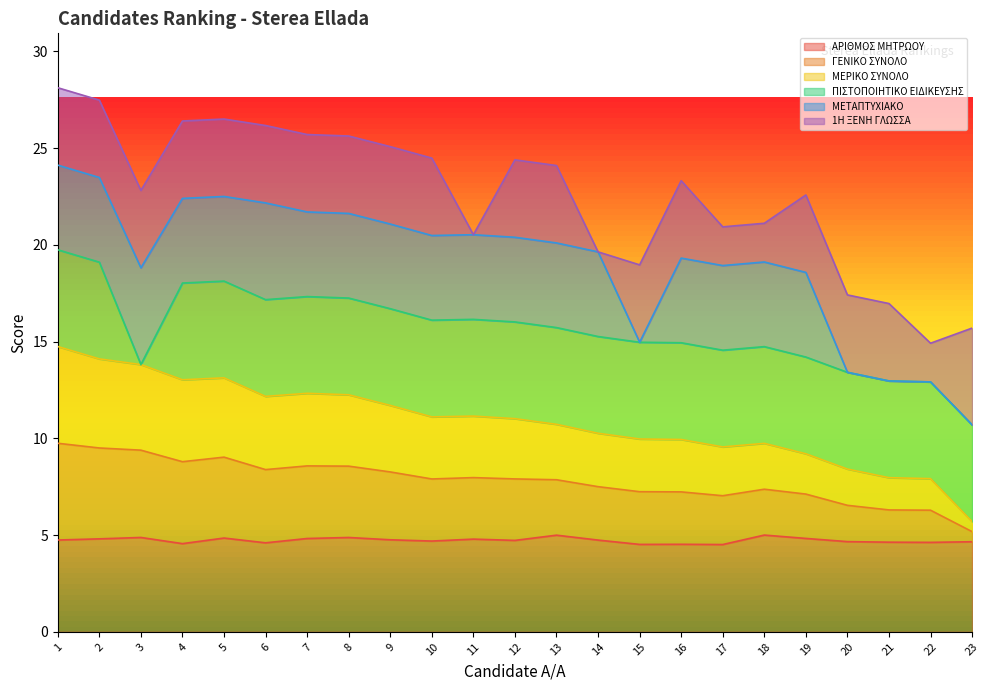

Where is ΜΕΡΙΚΟ ΣΥΝΟΛΟ nearest to the value 7?

17